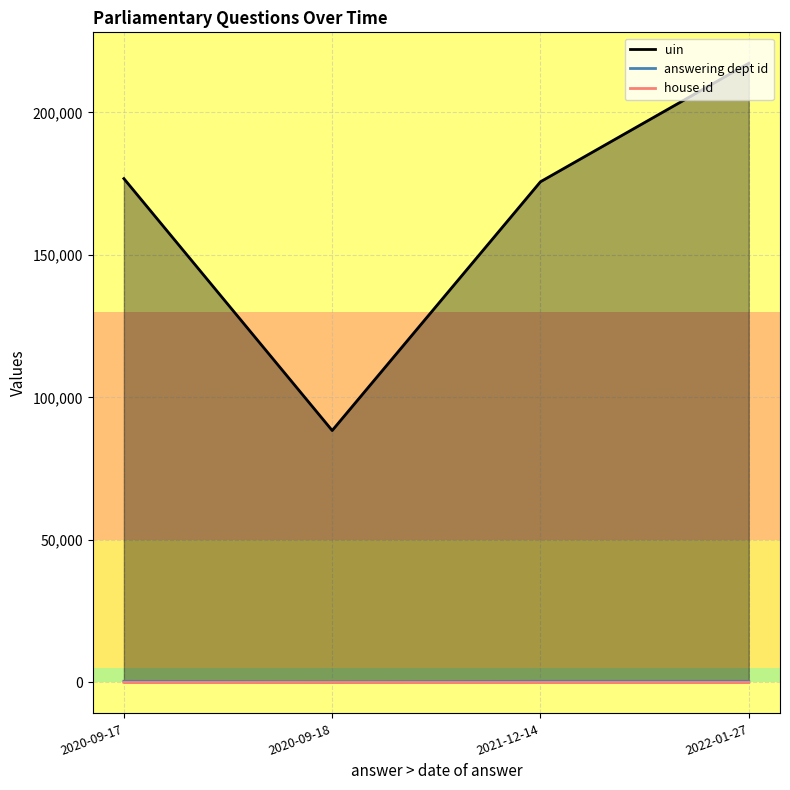

True or false: answering dept id has more than 1 points higher than both neighbors.

False